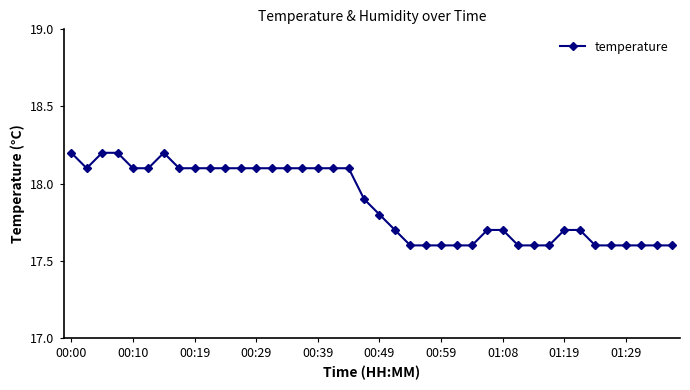

What is the value of the 24th point from the left?

17.6